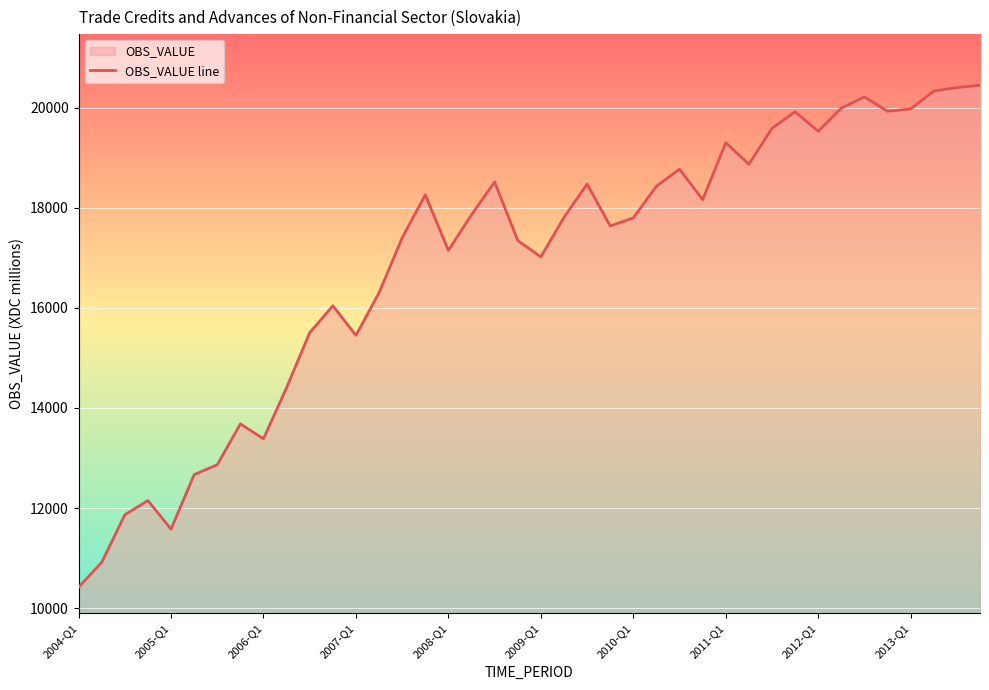

What value does the data have at 2007-Q1?

15450.5